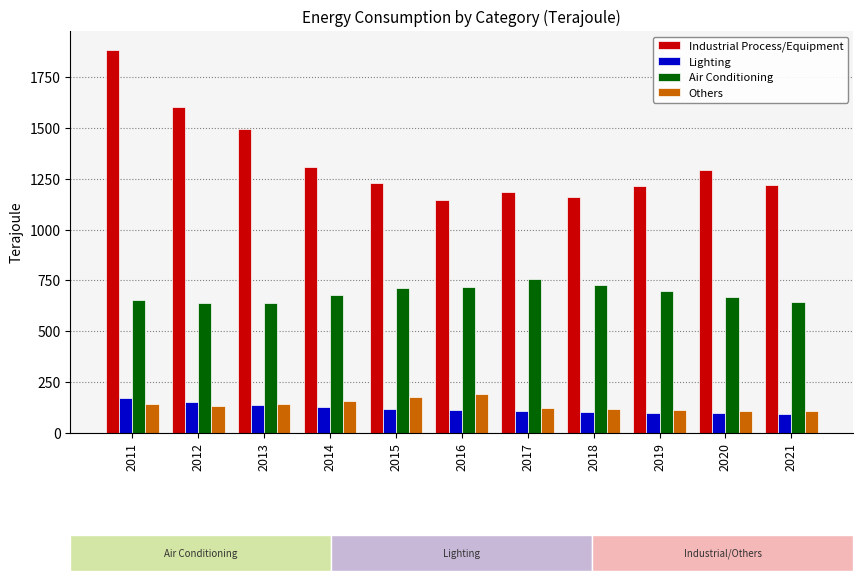

What is the sum of all Air Conditioning values?

7531